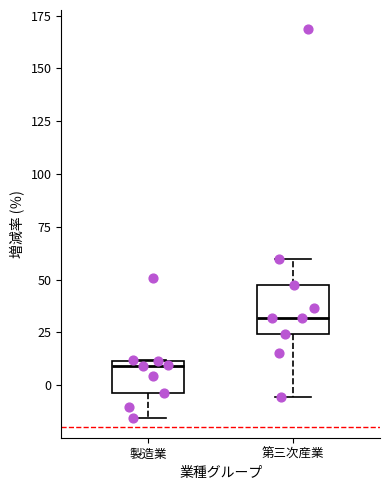

Which box has the lowest median line?

製造業